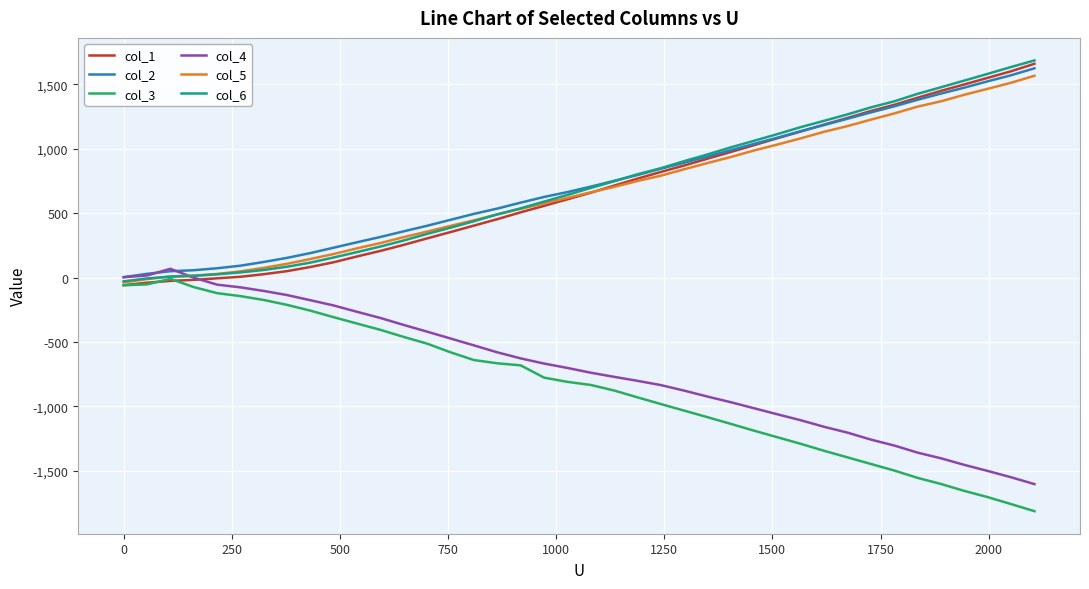

What is the smallest value displayed?

-1812